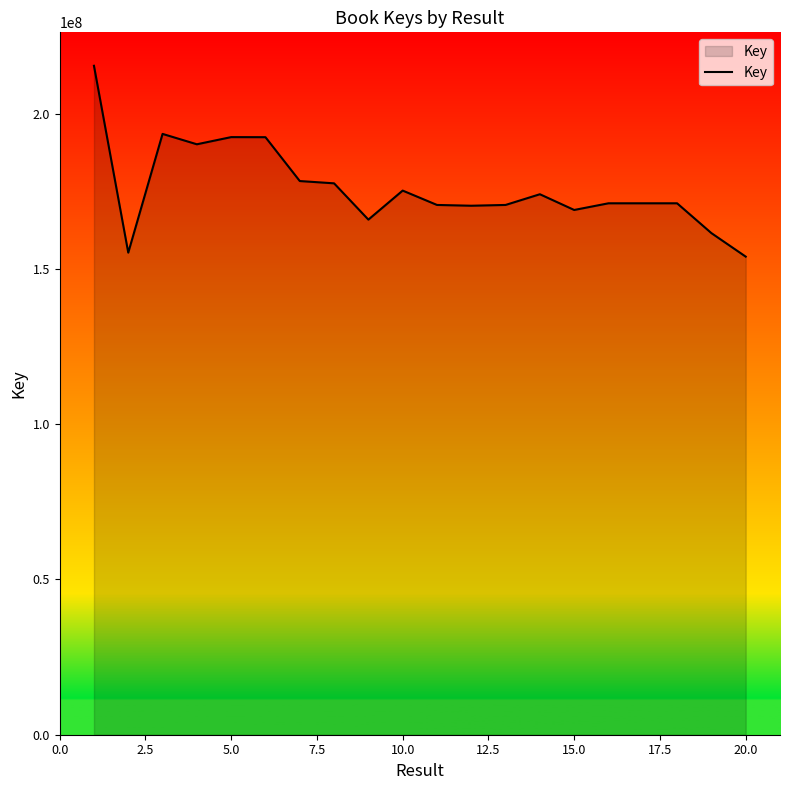

How many distinct data groups are displayed?

1